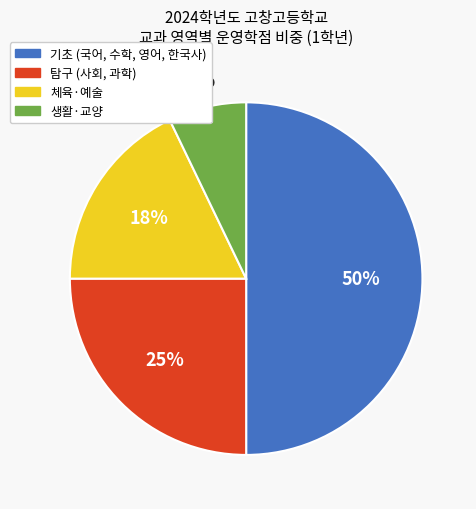

How many segments does this pie chart have?

4